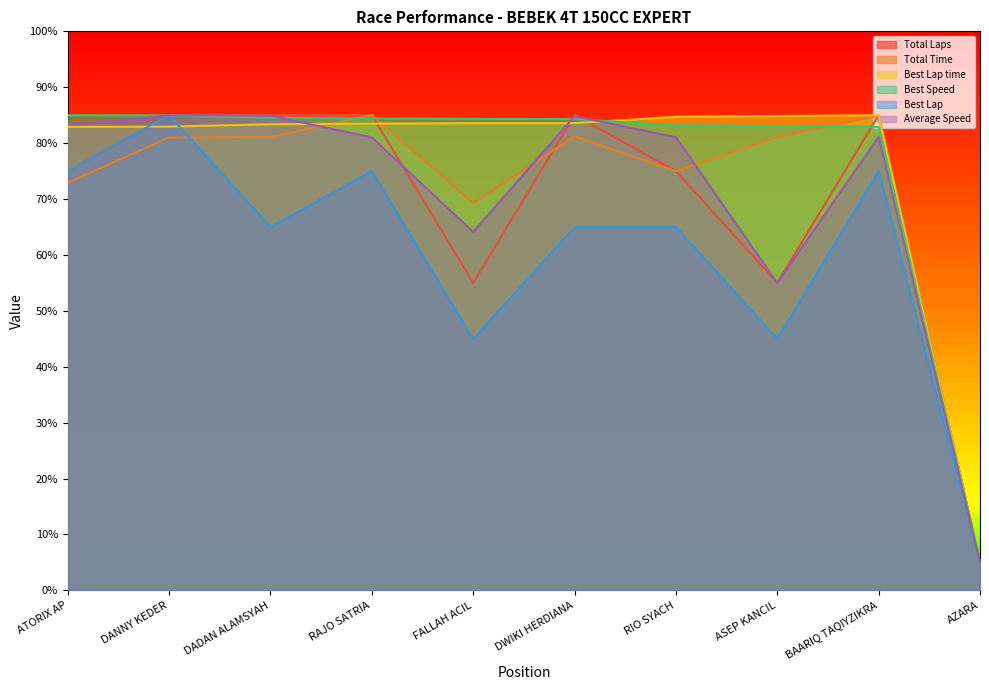

How many categories are shown in the chart?

10